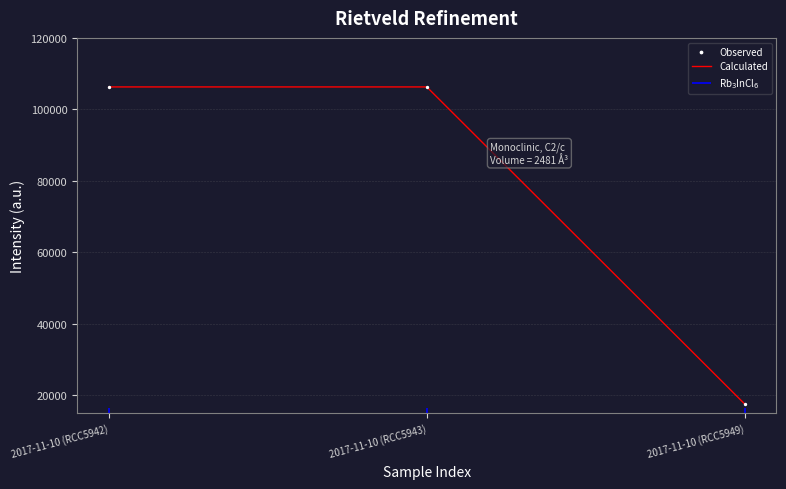

True or false: Calculated has a value of 17641 at 2017-11-10 (RCC5949).

True